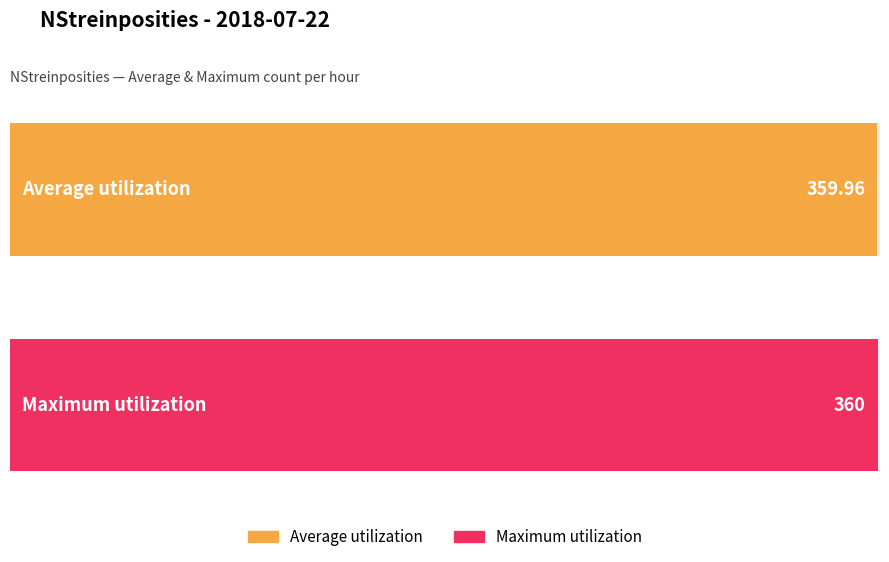

True or false: the data shows 199 at 09:00.

False